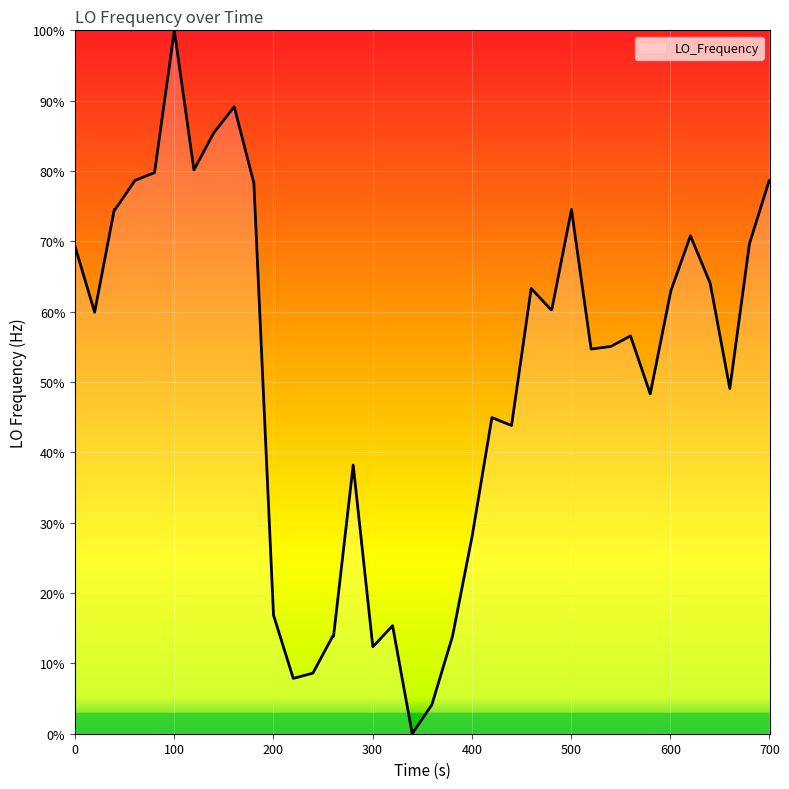

How many series are shown in this chart?

1